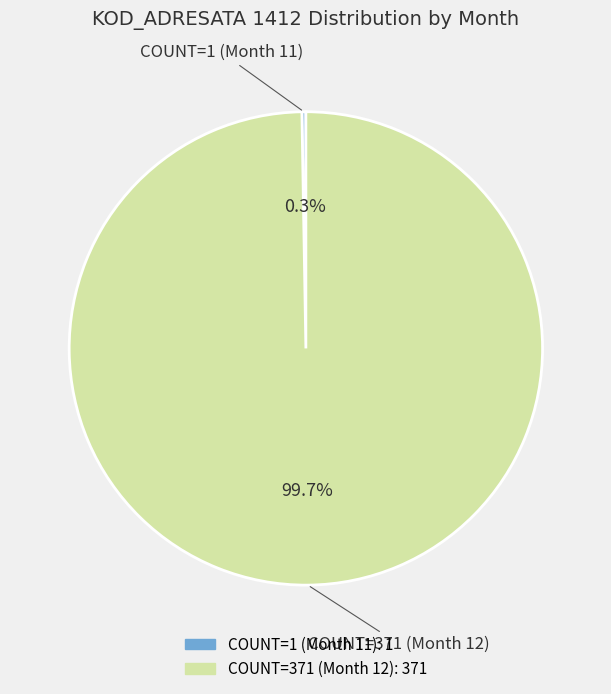

To the nearest percent, what is the difference between the largest and smallest slice percentages?

99%